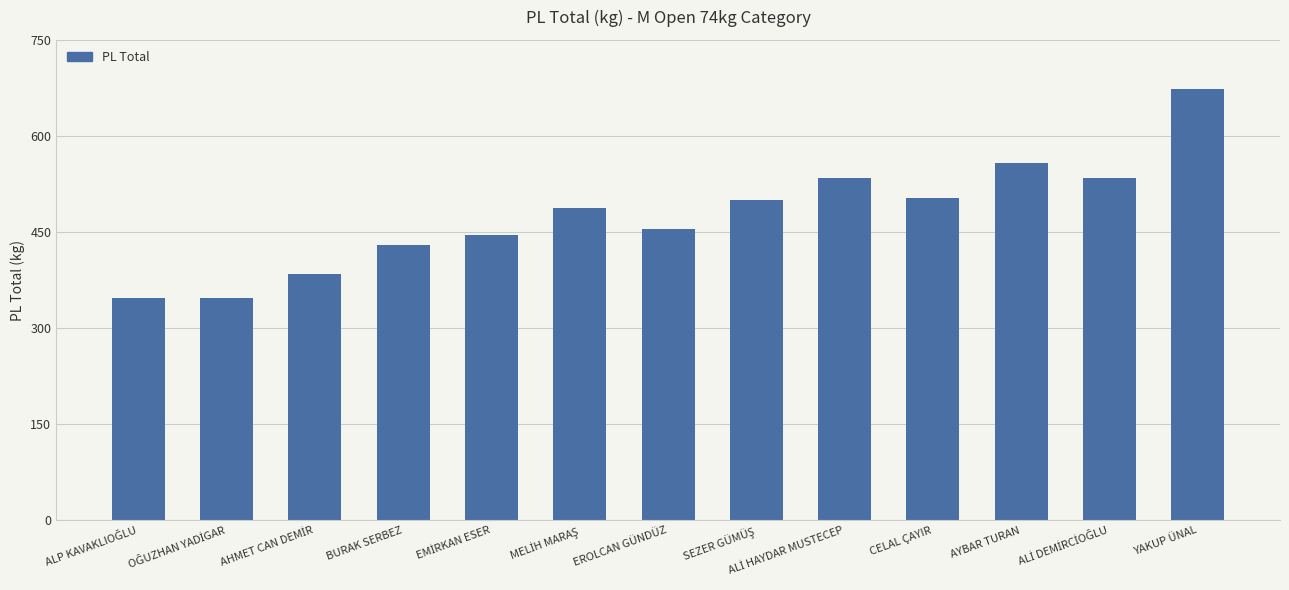

What is the difference between the values at YAKUP ÜNAL and BURAK SERBEZ?

243.0